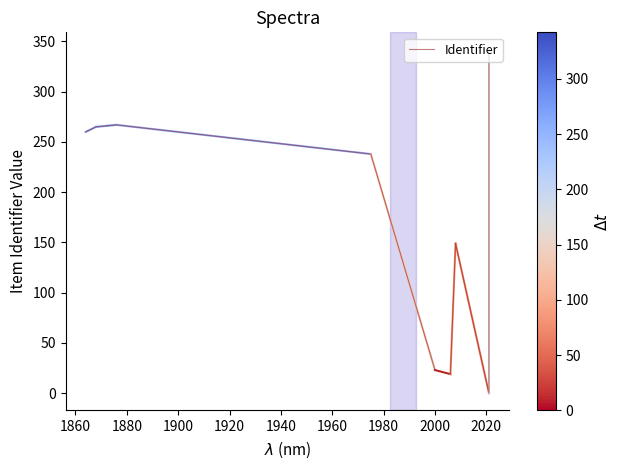

How many values are above zero?

9